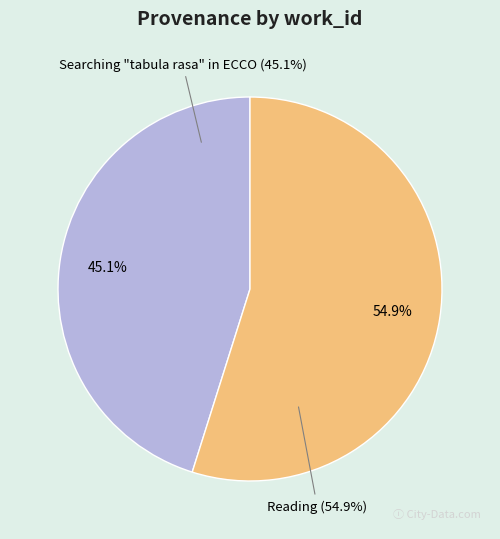

To the nearest percent, what portion does Searching "tabula rasa" in ECCO represent?

45%